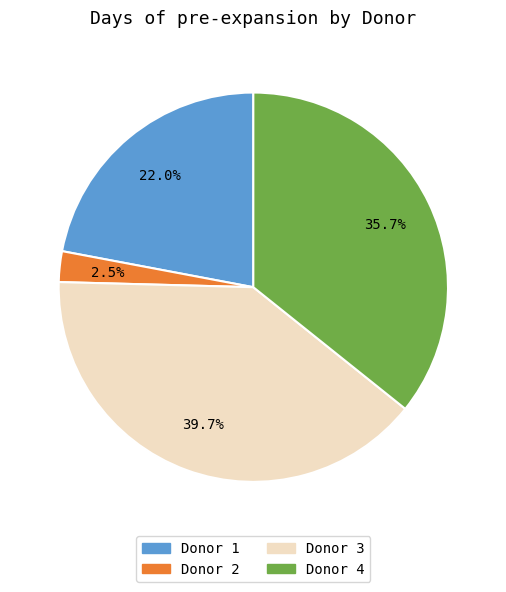

How much of the chart is everything except Donor 2?

97.5%